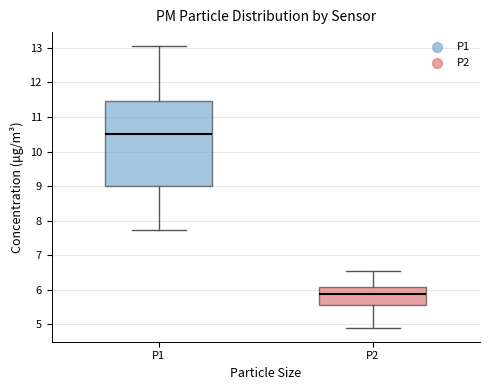

Reading left to right, transcribe this box plot: for each box, give where its median line is, the range the box spans, and where its two whiskers end, as read against the y-axis. The values are not printed on the chart, so give them approximately, as read against the axis.

P1: median 10.5, box 9.0 to 11.5, whiskers 7.7 to 13.1
P2: median 5.9, box 5.6 to 6.1, whiskers 4.9 to 6.5